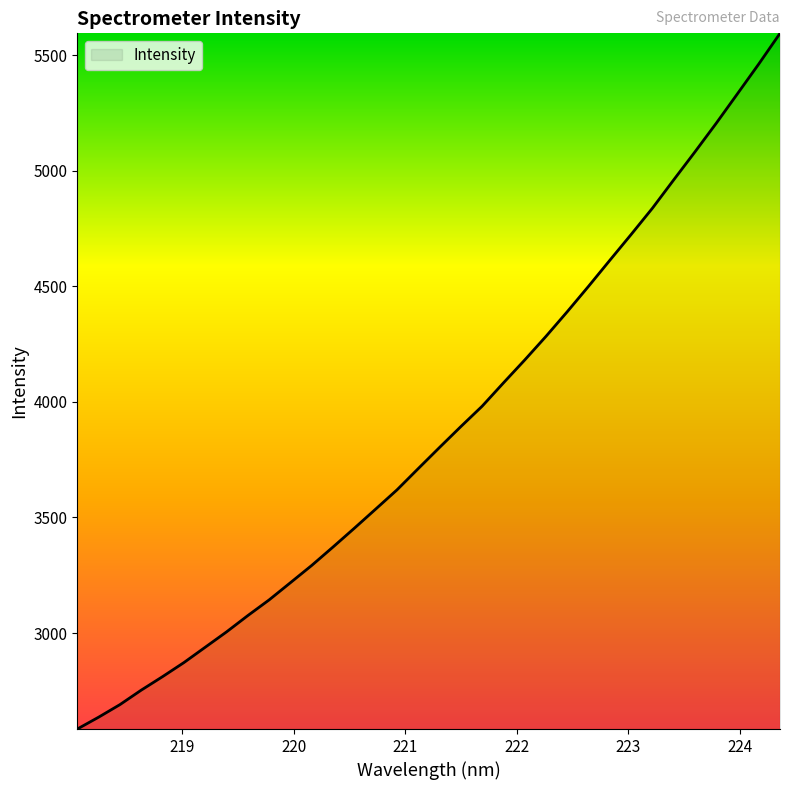

What is the smallest value displayed?

2584.4